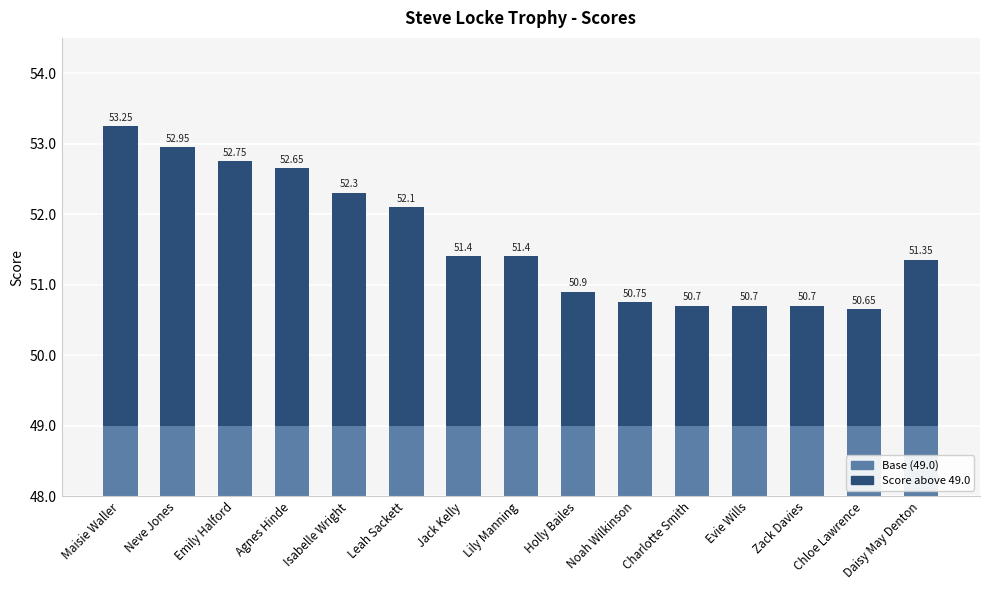

What is the highest value of the Score above 49.0 series?

4.2